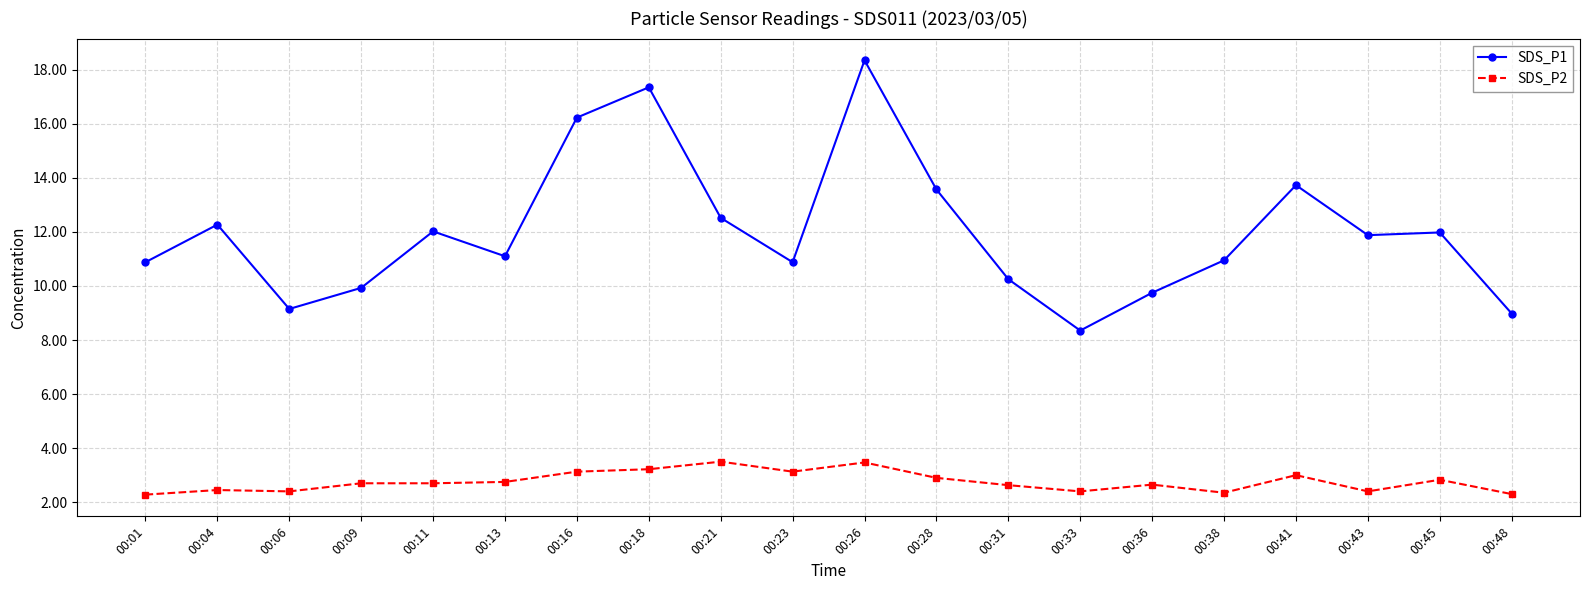

How many lines are shown in the chart?

2